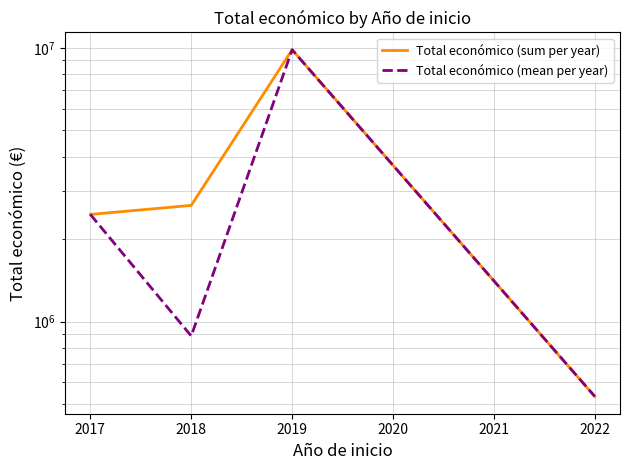

Does the chart have visible grid lines?

Yes